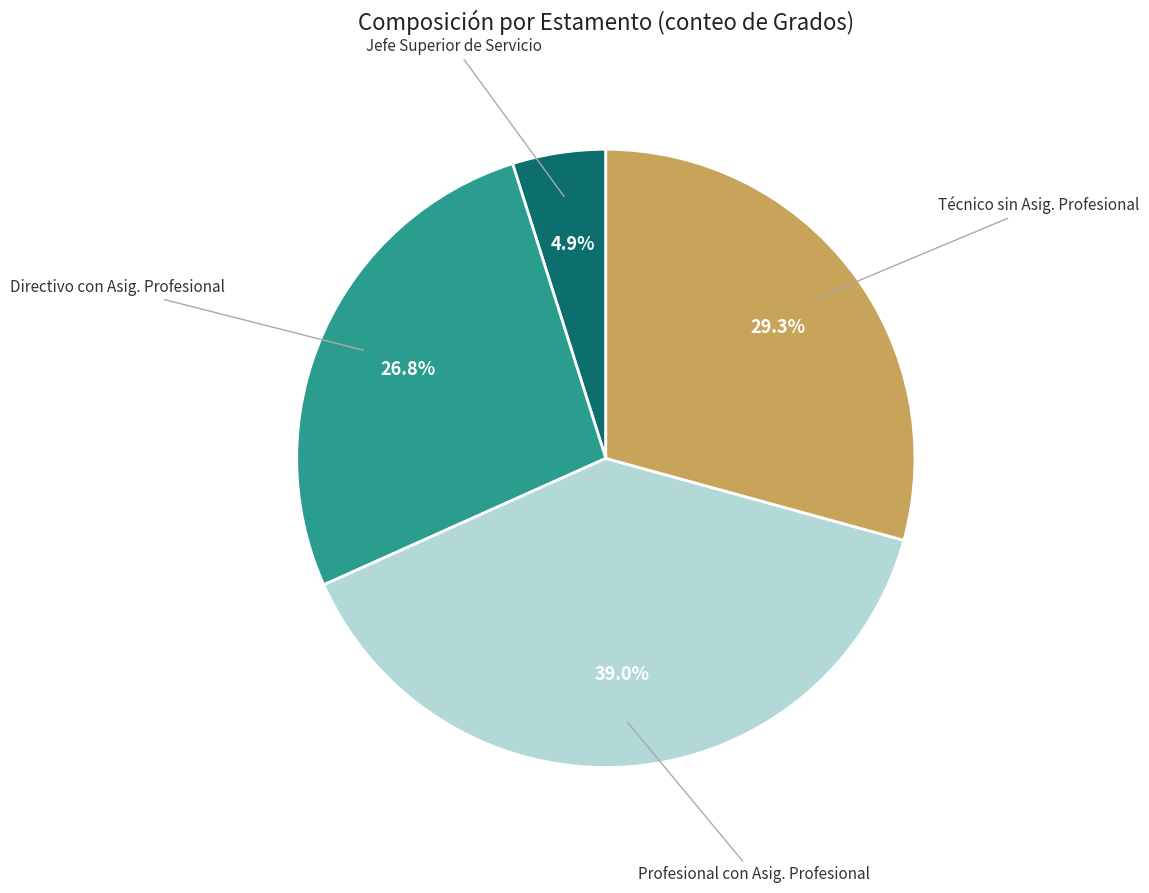

Does any single category account for the majority?

No